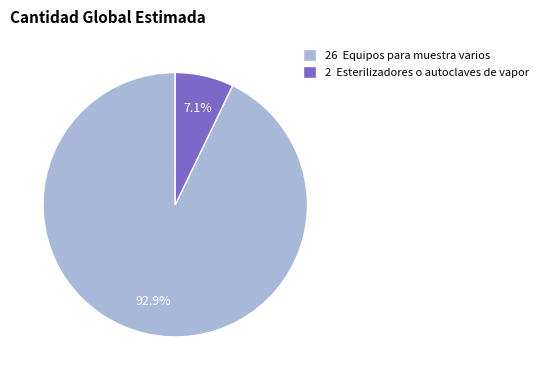

Does any single category account for the majority?

Yes